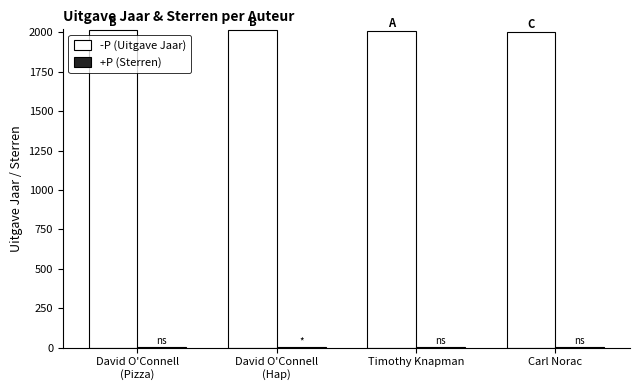

Is it true that -P (Uitgave Jaar) equals 3413 at Timothy Knapman?

False